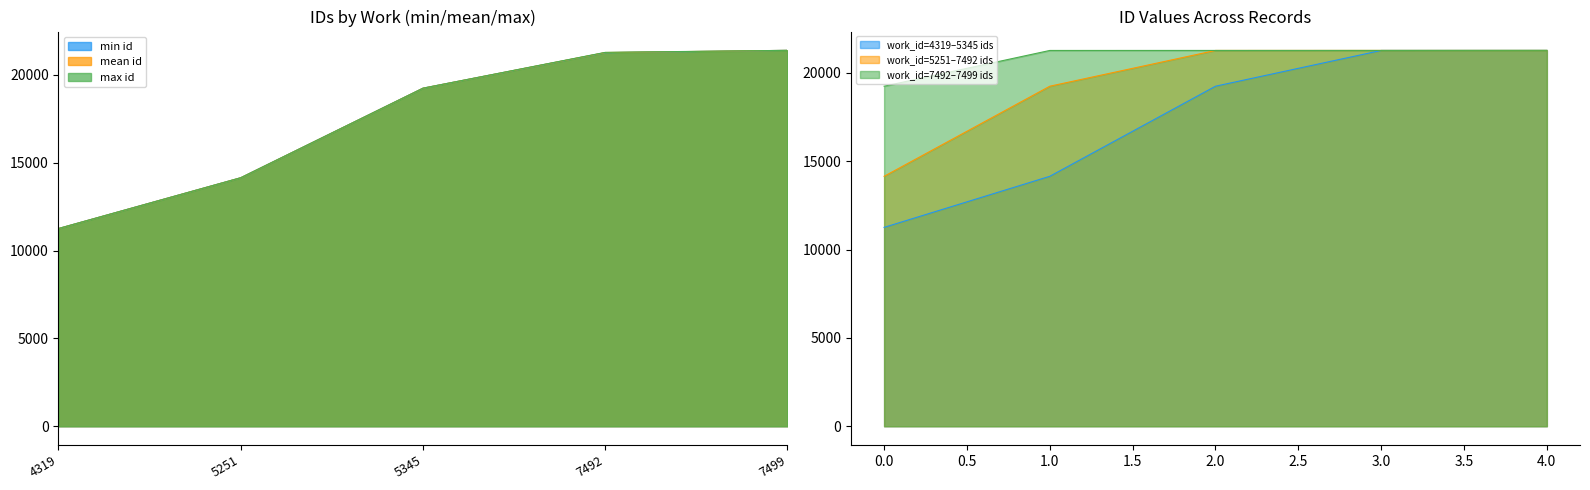

What is the average value?

19371